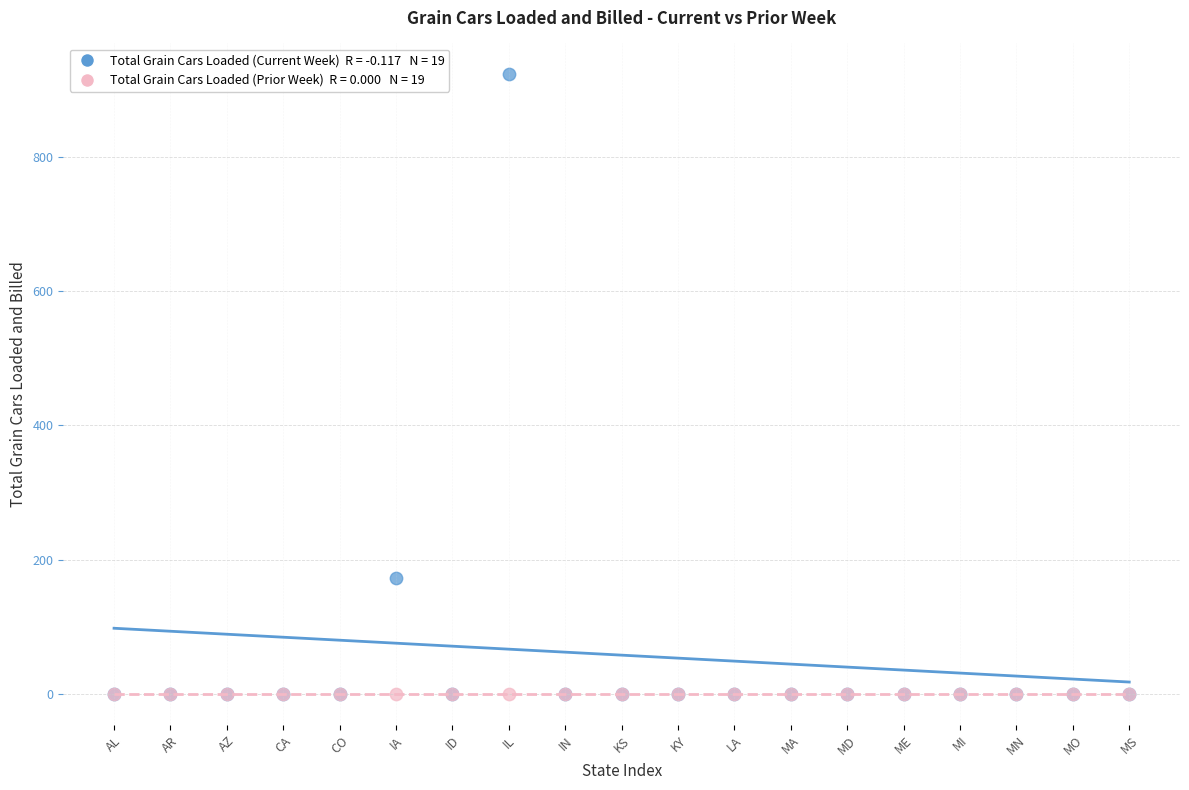

Across all series, what Y value is closest to 461?

173